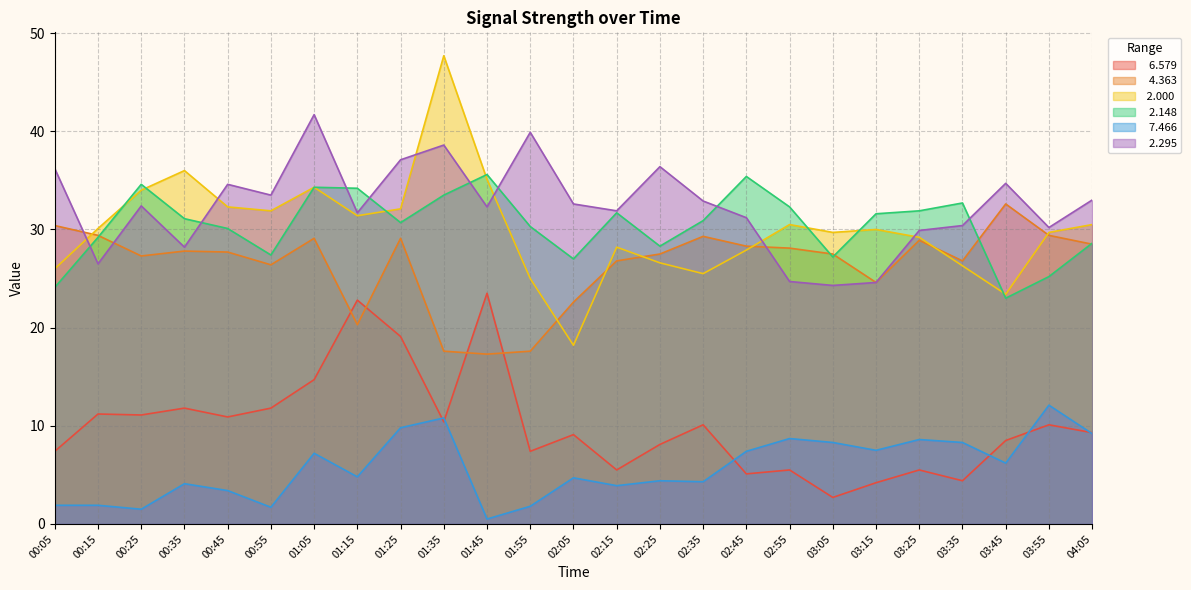

At which category does   7.466 reach its first local peak?

00:35